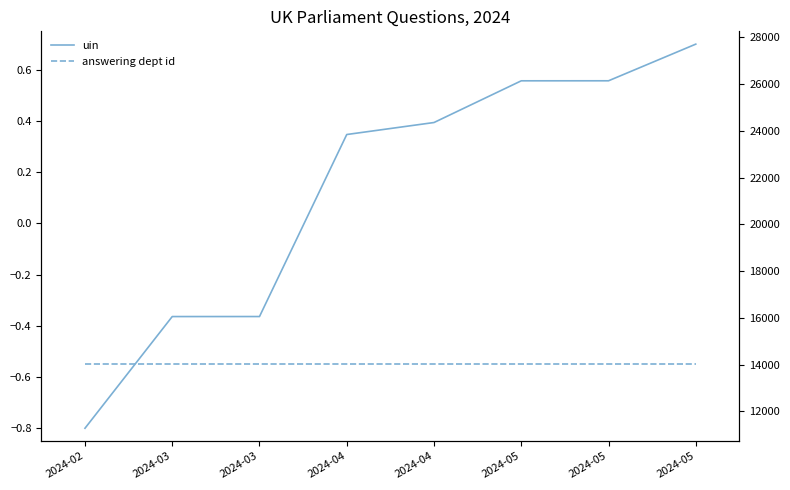

How many data points does each series have?

8